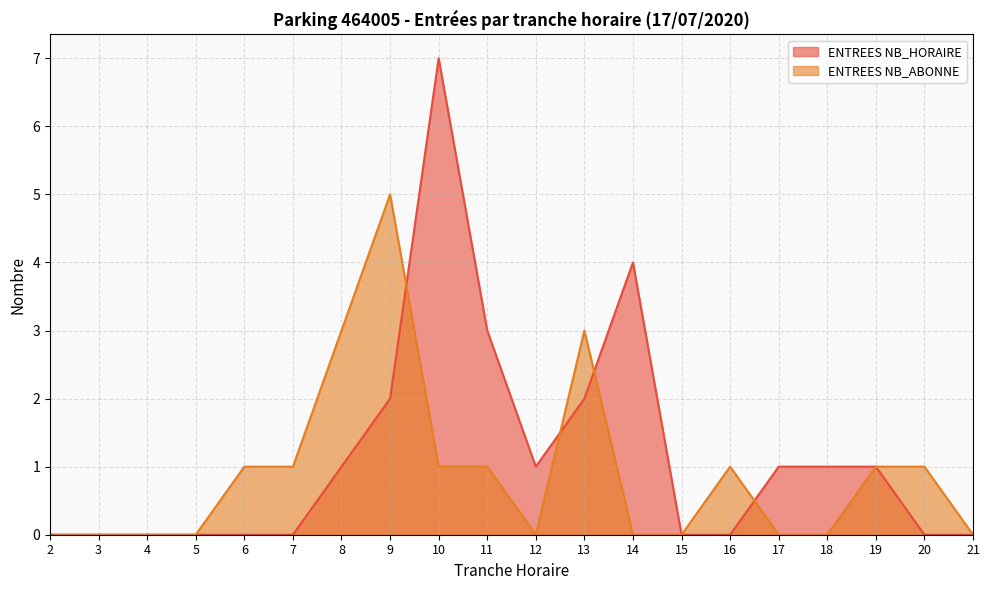

Is the value of ENTREES NB_HORAIRE at 19 greater than the value of ENTREES NB_ABONNE at 6?

No